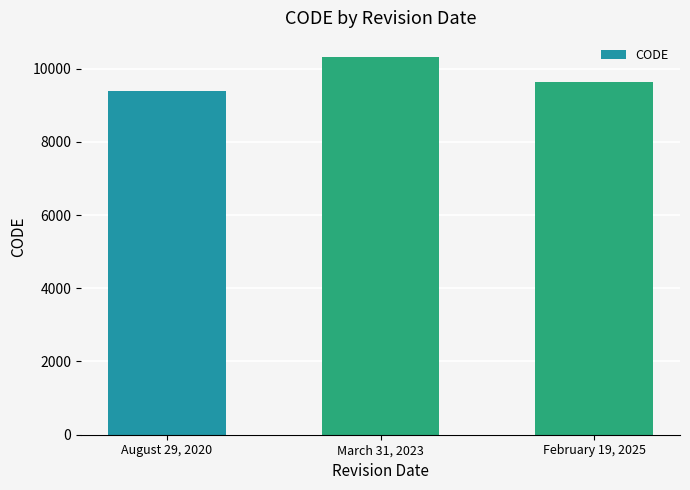

Rank the categories by value from highest to lowest.

March 31, 2023, February 19, 2025, August 29, 2020